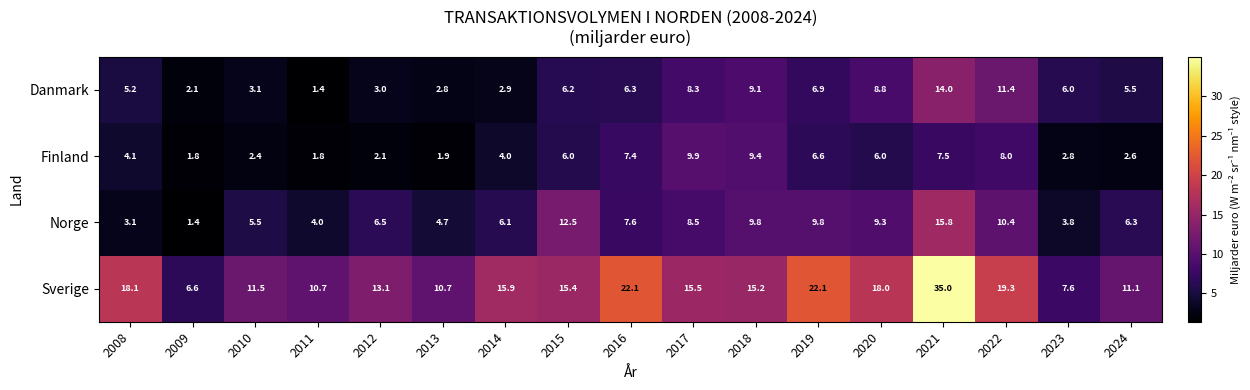

How many data points does each series have?

17